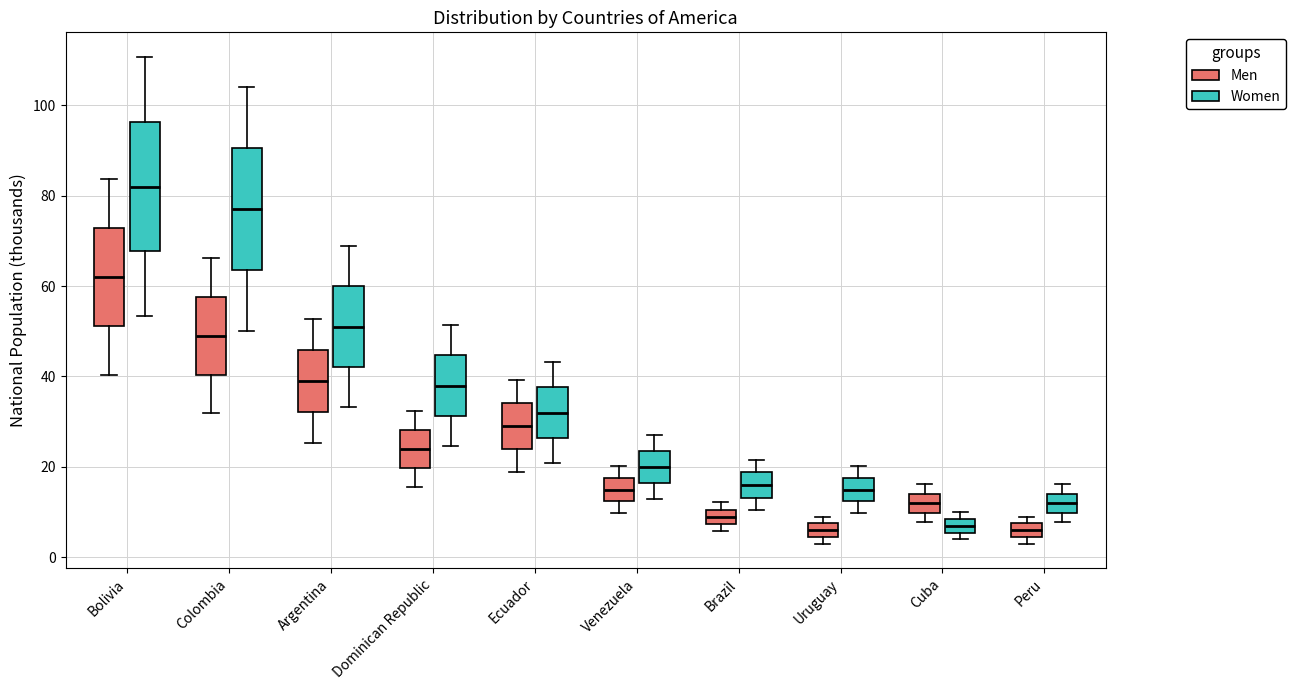

Reading left to right, transcribe this box plot: for each box, give where its median line is, the range the box spans, and where its two whiskers end, as read against the y-axis. The values are not printed on the chart, so give them approximately, as read against the axis.

Bolivia (Men): median 62, box 52 to 72, whiskers 40 to 84
Bolivia (Women): median 82, box 68 to 96, whiskers 54 to 110
Colombia (Men): median 50, box 40 to 58, whiskers 32 to 66
Colombia (Women): median 78, box 64 to 90, whiskers 50 to 104
Argentina (Men): median 40, box 32 to 46, whiskers 26 to 52
Argentina (Women): median 52, box 42 to 60, whiskers 34 to 68
Dominican Republic (Men): median 24, box 20 to 28, whiskers 16 to 32
Dominican Republic (Women): median 38, box 32 to 44, whiskers 24 to 52
Ecuador (Men): median 30, box 24 to 34, whiskers 18 to 40
Ecuador (Women): median 32, box 26 to 38, whiskers 20 to 44
Venezuela (Men): median 16, box 12 to 18, whiskers 10 to 20
Venezuela (Women): median 20, box 16 to 24, whiskers 14 to 28
Brazil (Men): median 10 (inside the box), box 8 to 10, whiskers 6 to 12
Brazil (Women): median 16, box 14 to 18, whiskers 10 to 22
Uruguay (Men): median 6, box 4 to 8, whiskers 4 (just below the box's lower edge) to 10
Uruguay (Women): median 16, box 12 to 18, whiskers 10 to 20
Cuba (Men): median 12, box 10 to 14, whiskers 8 to 16
Cuba (Women): median 8 (inside the box), box 6 to 8, whiskers 4 to 10
Peru (Men): median 6, box 4 to 8, whiskers 4 (just below the box's lower edge) to 10
Peru (Women): median 12, box 10 to 14, whiskers 8 to 16